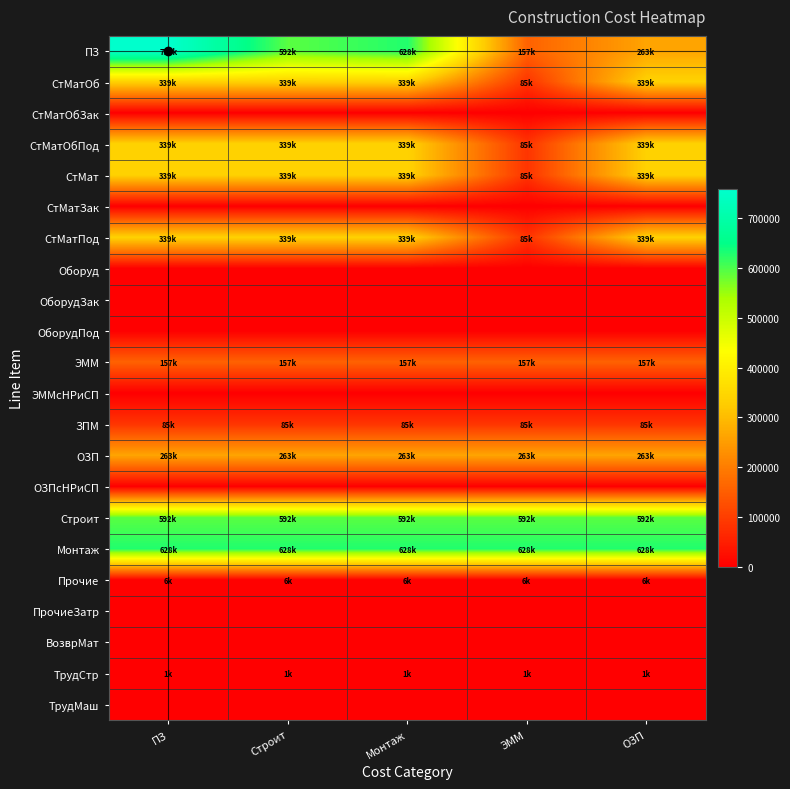

Reading left to right, extract all data points from this chart.

ПЗ: ПЗ=758229.8	Строит=591923.2	Монтаж=628231.2	ЭММ=156703.3	ОЗП=262837.8
СтМатОб: ПЗ=338688.8	Строит=338688.8	Монтаж=338688.8	ЭММ=84683.8	ОЗП=338688.8
СтМатОбЗак: ПЗ=0.0	Строит=0.0	Монтаж=0.0	ЭММ=0.0	ОЗП=0.0
СтМатОбПод: ПЗ=338688.8	Строит=338688.8	Монтаж=338688.8	ЭММ=84683.8	ОЗП=338688.8
СтМат: ПЗ=338688.8	Строит=338688.8	Монтаж=338688.8	ЭММ=84683.8	ОЗП=338688.8
СтМатЗак: ПЗ=0.0	Строит=0.0	Монтаж=0.0	ЭММ=0.0	ОЗП=0.0
СтМатПод: ПЗ=338688.8	Строит=338688.8	Монтаж=338688.8	ЭММ=84683.8	ОЗП=338688.8
Оборуд: ПЗ=0.0	Строит=0.0	Монтаж=0.0	ЭММ=0.0	ОЗП=0.0
ОборудЗак: ПЗ=0.0	Строит=0.0	Монтаж=0.0	ЭММ=0.0	ОЗП=0.0
ОборудПод: ПЗ=0.0	Строит=0.0	Монтаж=0.0	ЭММ=0.0	ОЗП=0.0
ЭММ: ПЗ=156703.3	Строит=156703.3	Монтаж=156703.3	ЭММ=156703.3	ОЗП=156703.3
ЭММсНРиСП: ПЗ=0.0	Строит=0.0	Монтаж=0.0	ЭММ=0.0	ОЗП=0.0
ЗПМ: ПЗ=84683.8	Строит=84683.8	Монтаж=84683.8	ЭММ=84683.8	ОЗП=84683.8
ОЗП: ПЗ=262837.8	Строит=262837.8	Монтаж=262837.8	ЭММ=262837.8	ОЗП=262837.8
ОЗПсНРиСП: ПЗ=0.0	Строит=0.0	Монтаж=0.0	ЭММ=0.0	ОЗП=0.0
Строит: ПЗ=591923.2	Строит=591923.2	Монтаж=591923.2	ЭММ=591923.2	ОЗП=591923.2
Монтаж: ПЗ=628231.2	Строит=628231.2	Монтаж=628231.2	ЭММ=628231.2	ОЗП=628231.2
Прочие: ПЗ=5689.7	Строит=5689.7	Монтаж=5689.7	ЭММ=5689.7	ОЗП=5689.7
ПрочиеЗатр: ПЗ=0.0	Строит=0.0	Монтаж=0.0	ЭММ=0.0	ОЗП=0.0
ВозврМат: ПЗ=0.0	Строит=0.0	Монтаж=0.0	ЭММ=0.0	ОЗП=0.0
ТрудСтр: ПЗ=1127.3	Строит=1127.3	Монтаж=1127.3	ЭММ=1127.3	ОЗП=1127.3
ТрудМаш: ПЗ=0.0	Строит=0.0	Монтаж=0.0	ЭММ=0.0	ОЗП=0.0